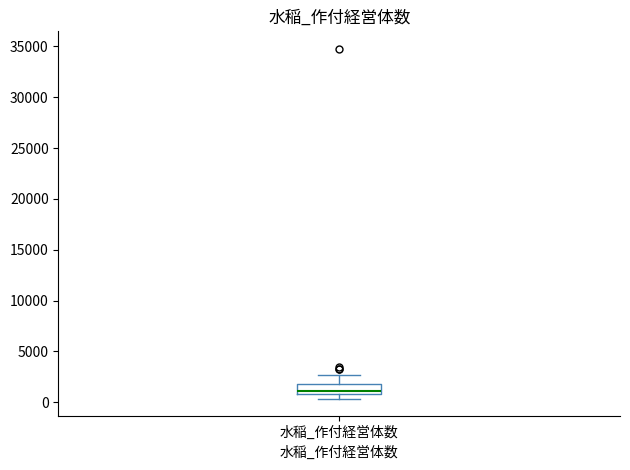

Transcribe this box plot: give where the median line is, the range the box spans, and where the two whiskers end, as read against the y-axis. The values are not printed on the chart, so give them approximately, as read against the axis.

median 1000 (just above the box's lower edge), box 1000 to 2000, whiskers 500 to 2500